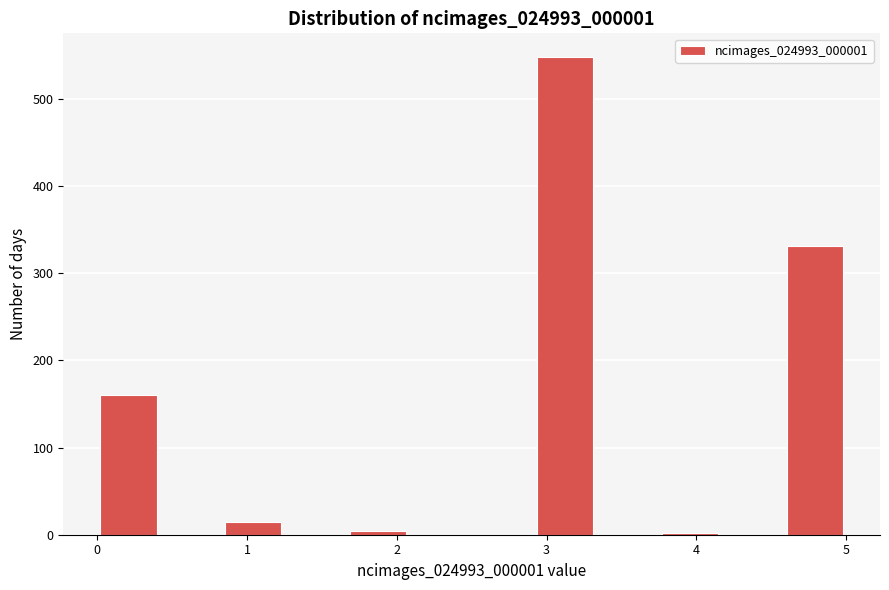

Reading left to right, transcribe this chart: for each bar, give the range it covers on the x-axis and its height. Neither the bar edges nor the heights are printed on the chart, so give them approximately, as read against the axes.

0.0 to 0.4: 160
0.4 to 0.8: 0
0.8 to 1.3: 20
1.3 to 1.7: 0
1.7 to 2.1: under 10
2.1 to 2.5: 0
2.5 to 2.9: 0
2.9 to 3.3: 550
3.3 to 3.8: 0
3.8 to 4.2: under 10
4.2 to 4.6: 0
4.6 to 5.0: 330